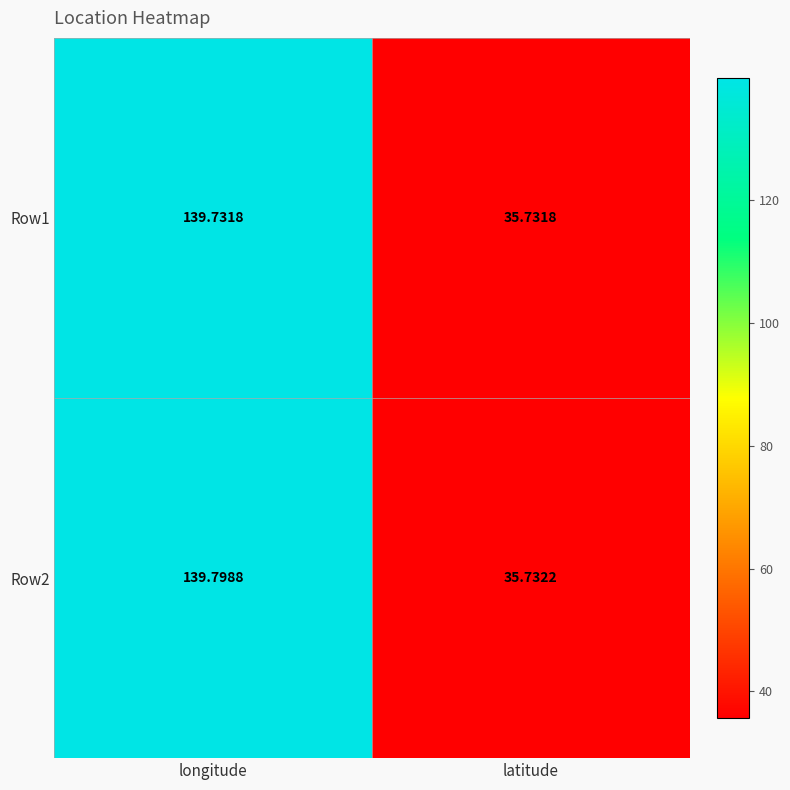

Which series has the widest spread of values?

Row2